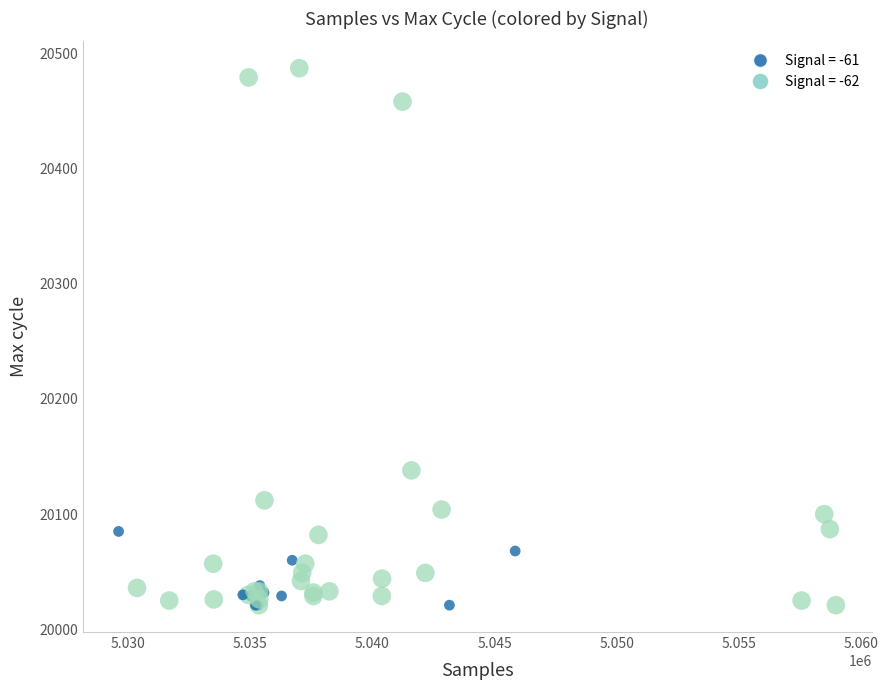

What Y value in the scatter plot is closest to 20254?

20138